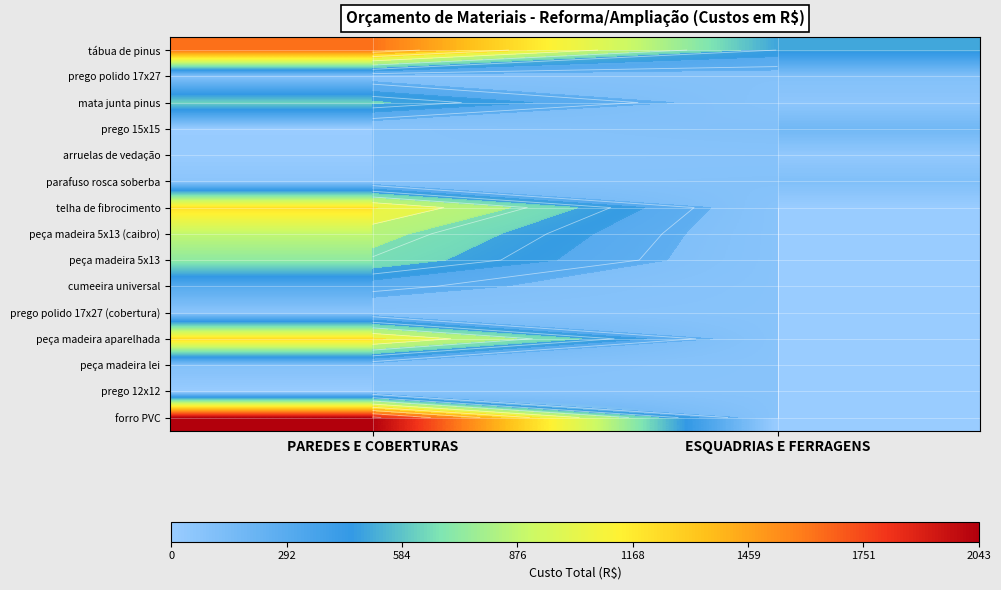

The value of peça madeira aparelhada at ESQUADRIAS E FERRAGENS is 0.0. True or false?

True